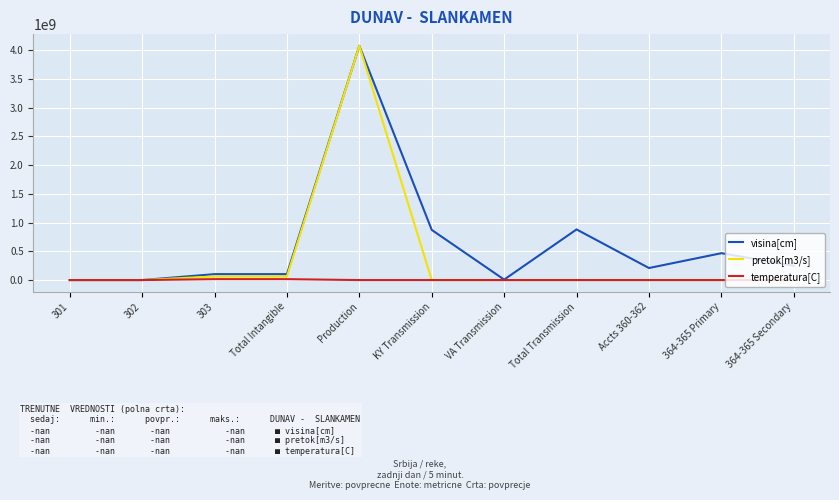

Which series changed the most between 303 and Total Transmission?

visina[cm]